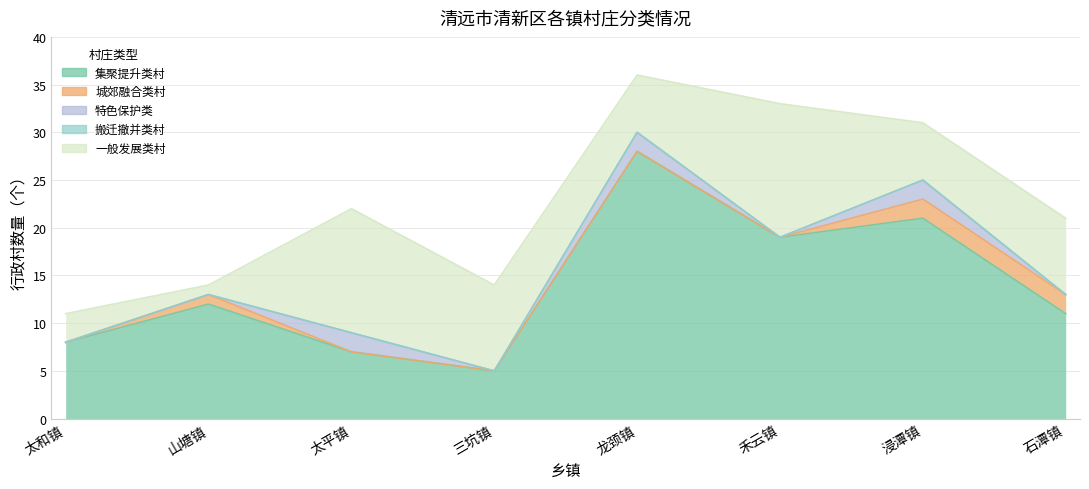

What position from the right is 山塘镇?

7